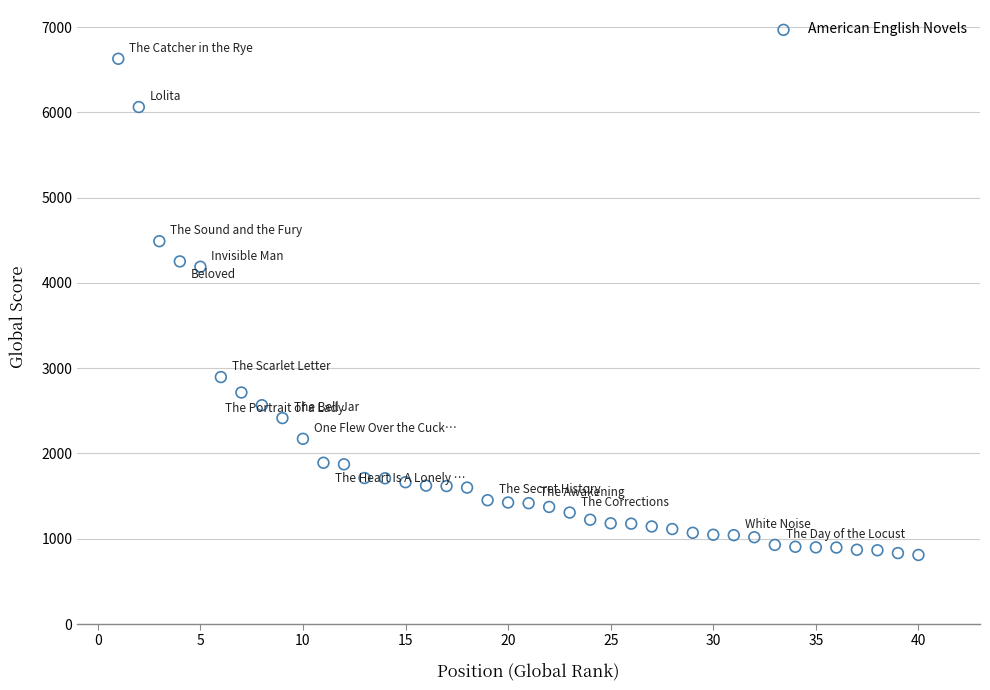

What is the range of X values (max minus min)?

39